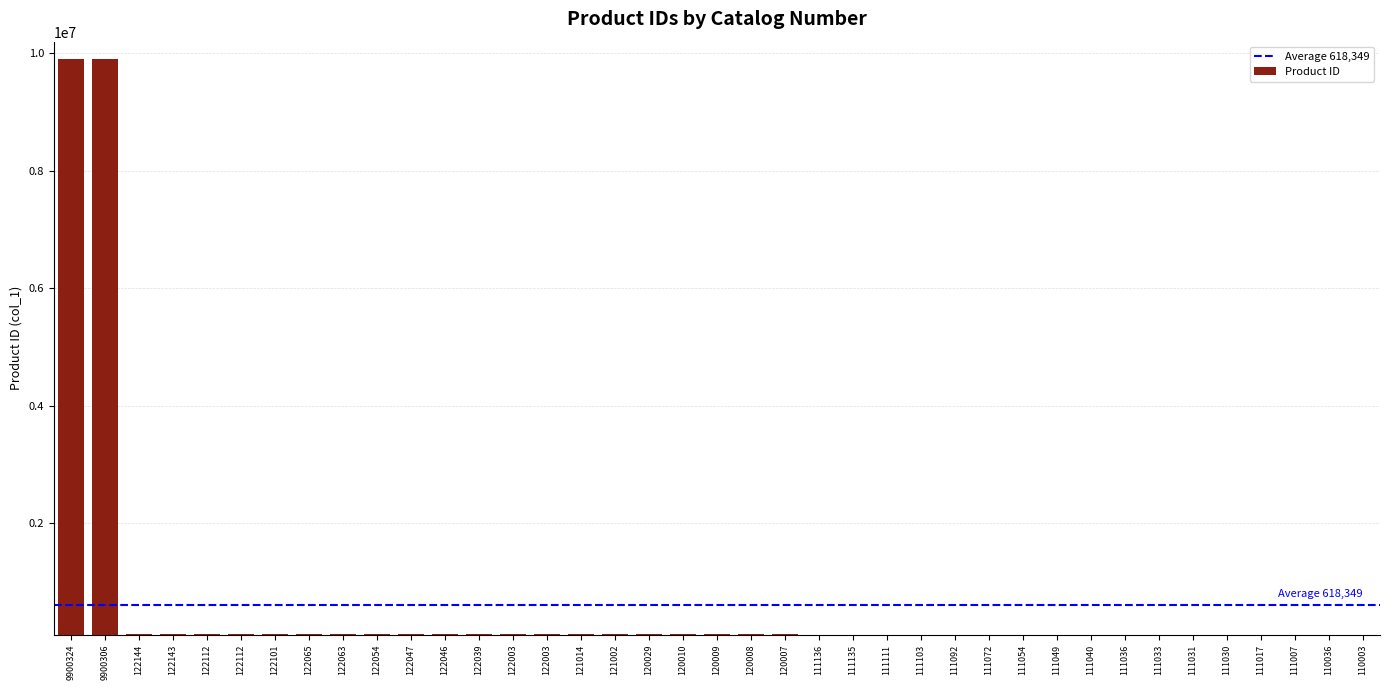

Count the number of categories in the chart.

39